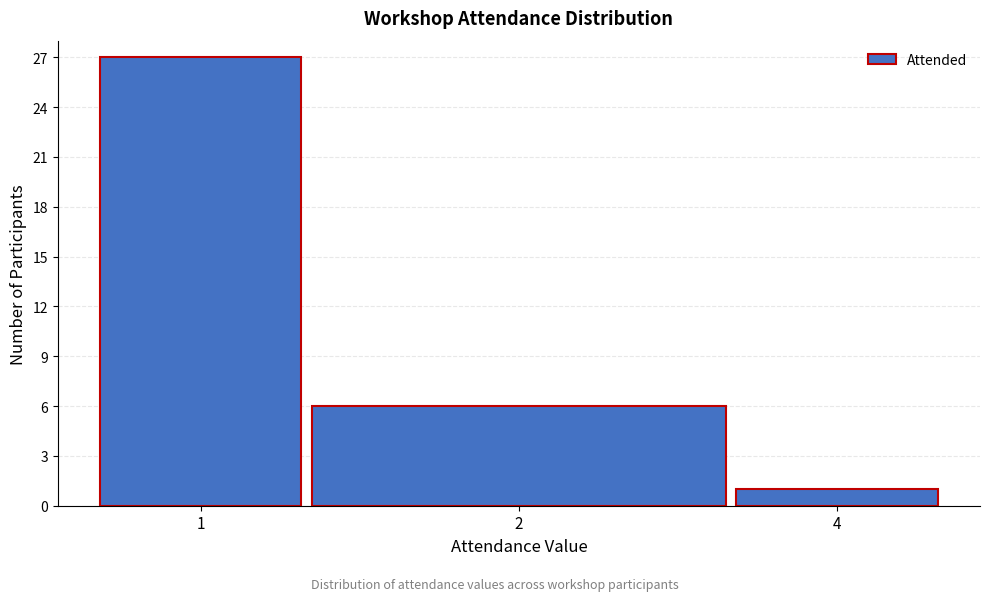

Reading left to right, transcribe all the data shown in this chart.

1=27	2=6	4=1